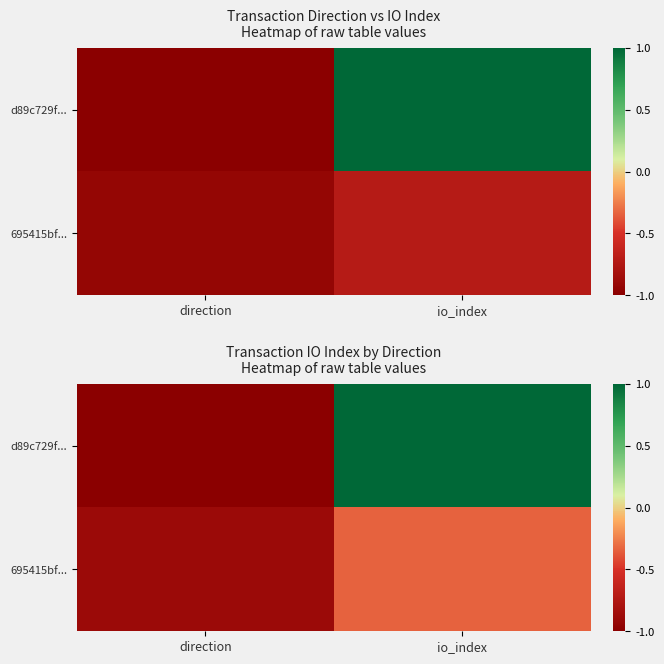

What is the approximate value of 695415bf... at io_index?

-0.3